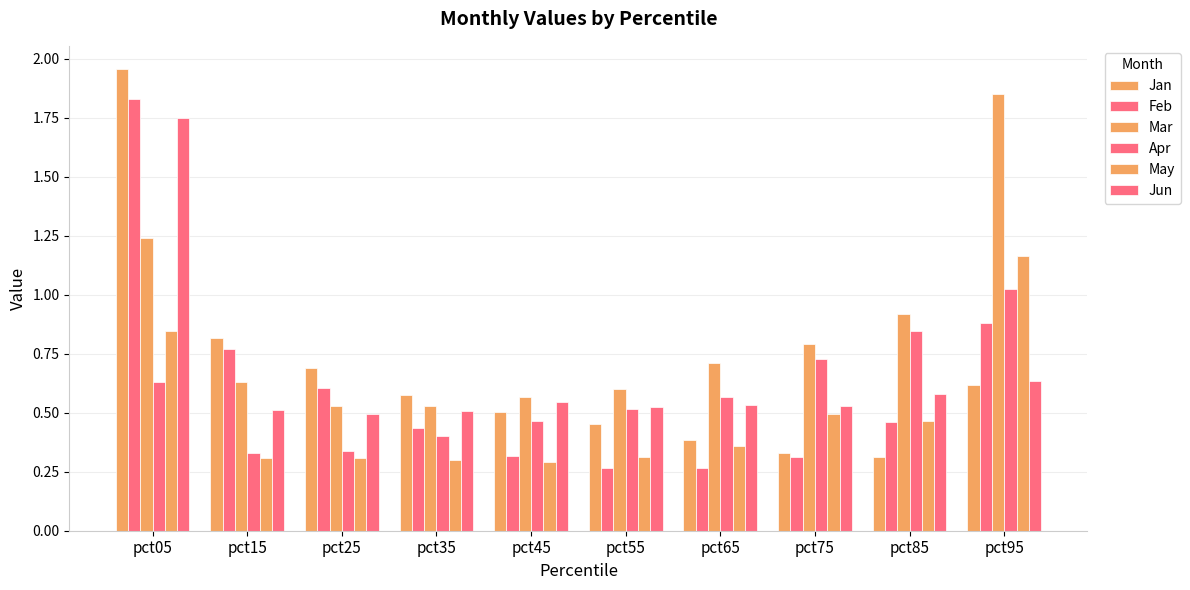

How many bars are there in each group?

6